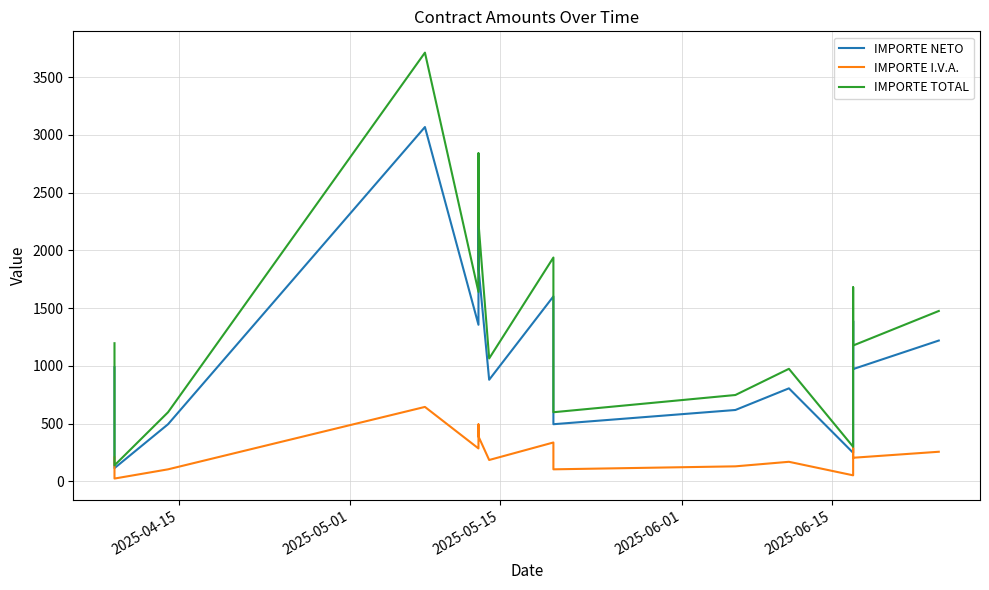

Which series has the largest total across all categories?

IMPORTE TOTAL